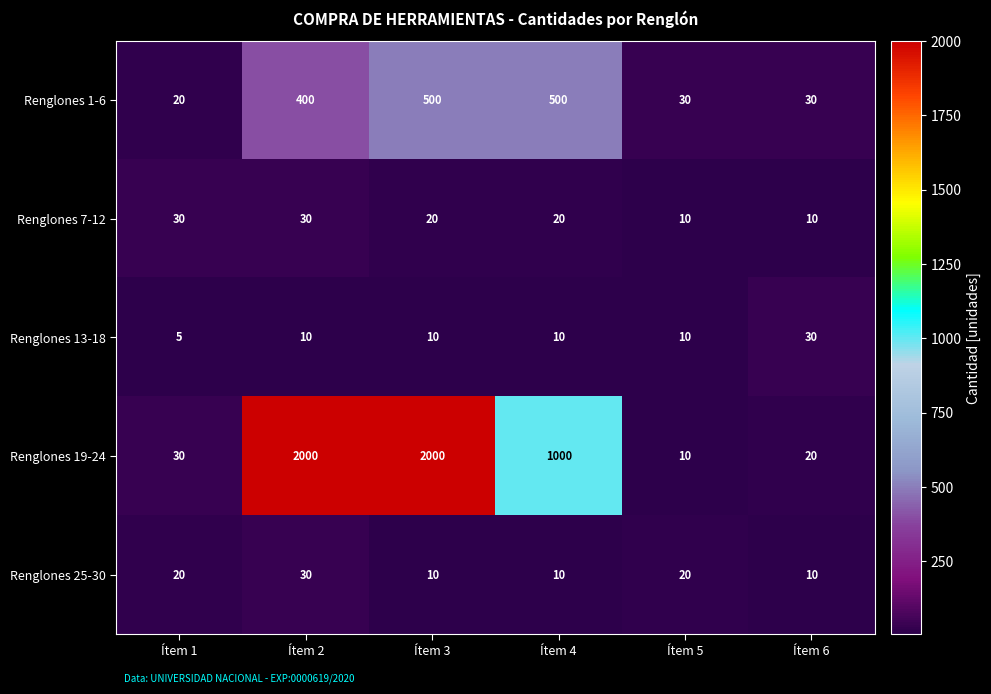

How many distinct data groups are displayed?

5